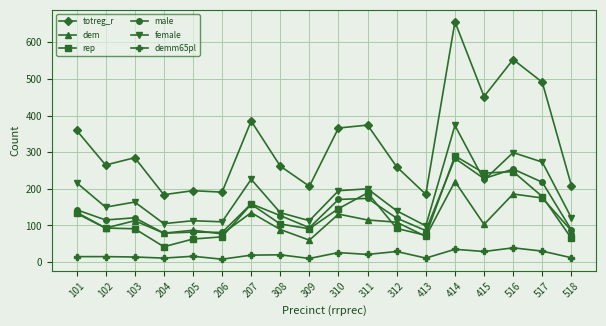

Does the chart display data point markers on the line(s)?

Yes